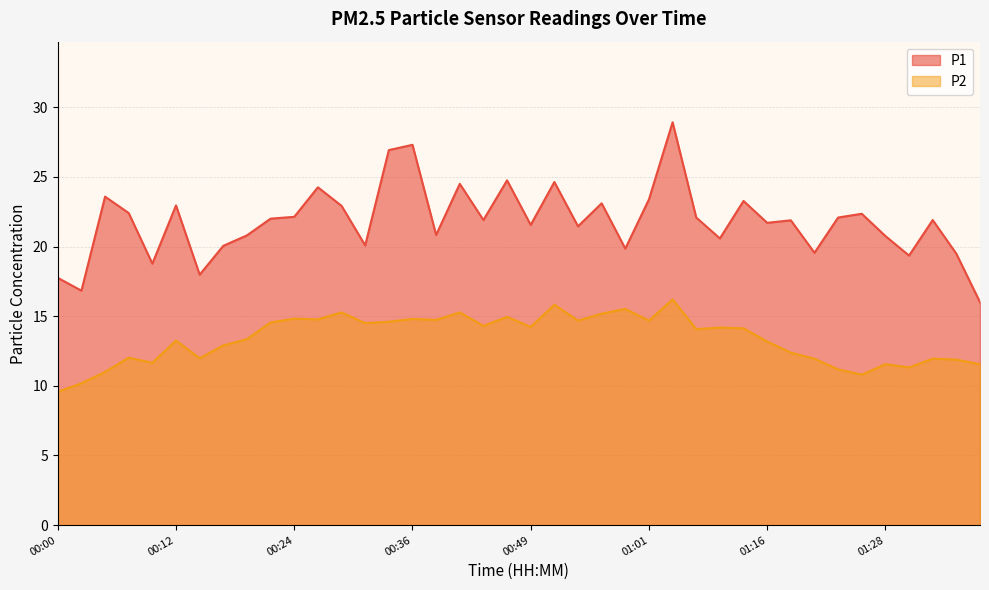

Which series has the largest total across all categories?

P1